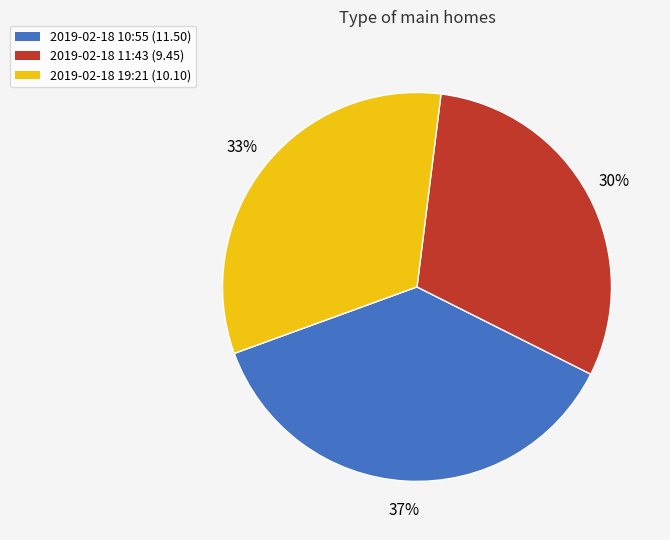

To the nearest percent, what percentage of the pie is 2019-02-18 19:21 (10.10)?

33%